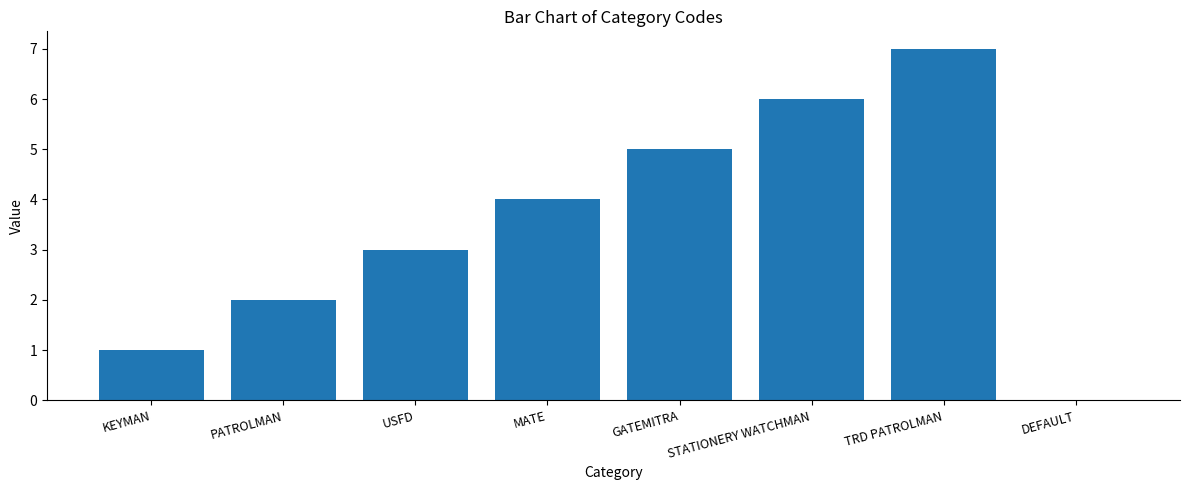

At which label is the value closest to 3?

USFD